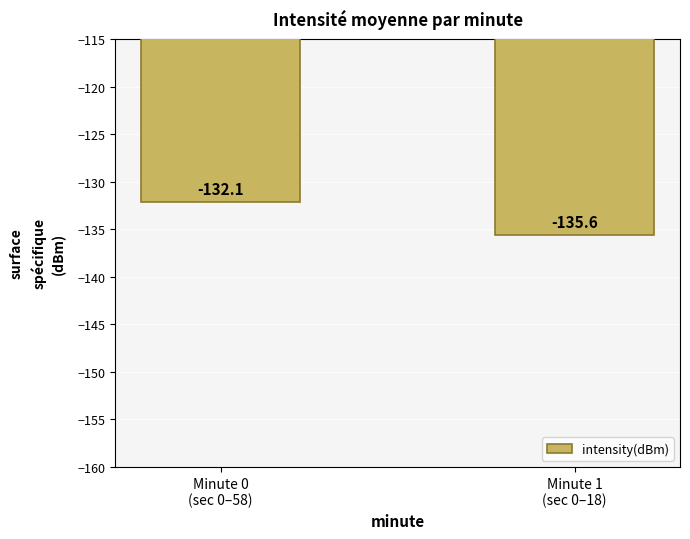

Is it true that the value at Minute 0
(sec 0–58) is -132.1?

True